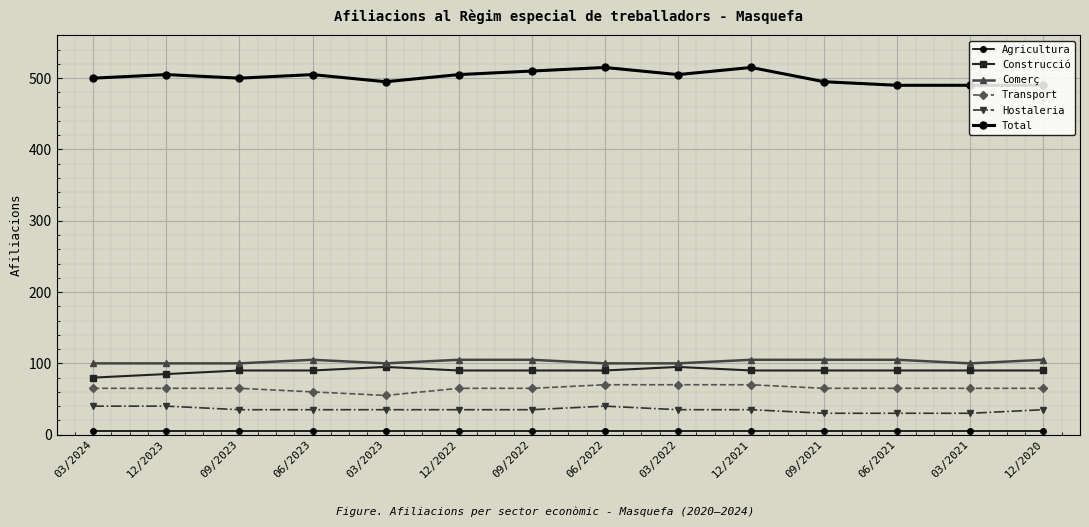

Does the chart have visible grid lines?

Yes